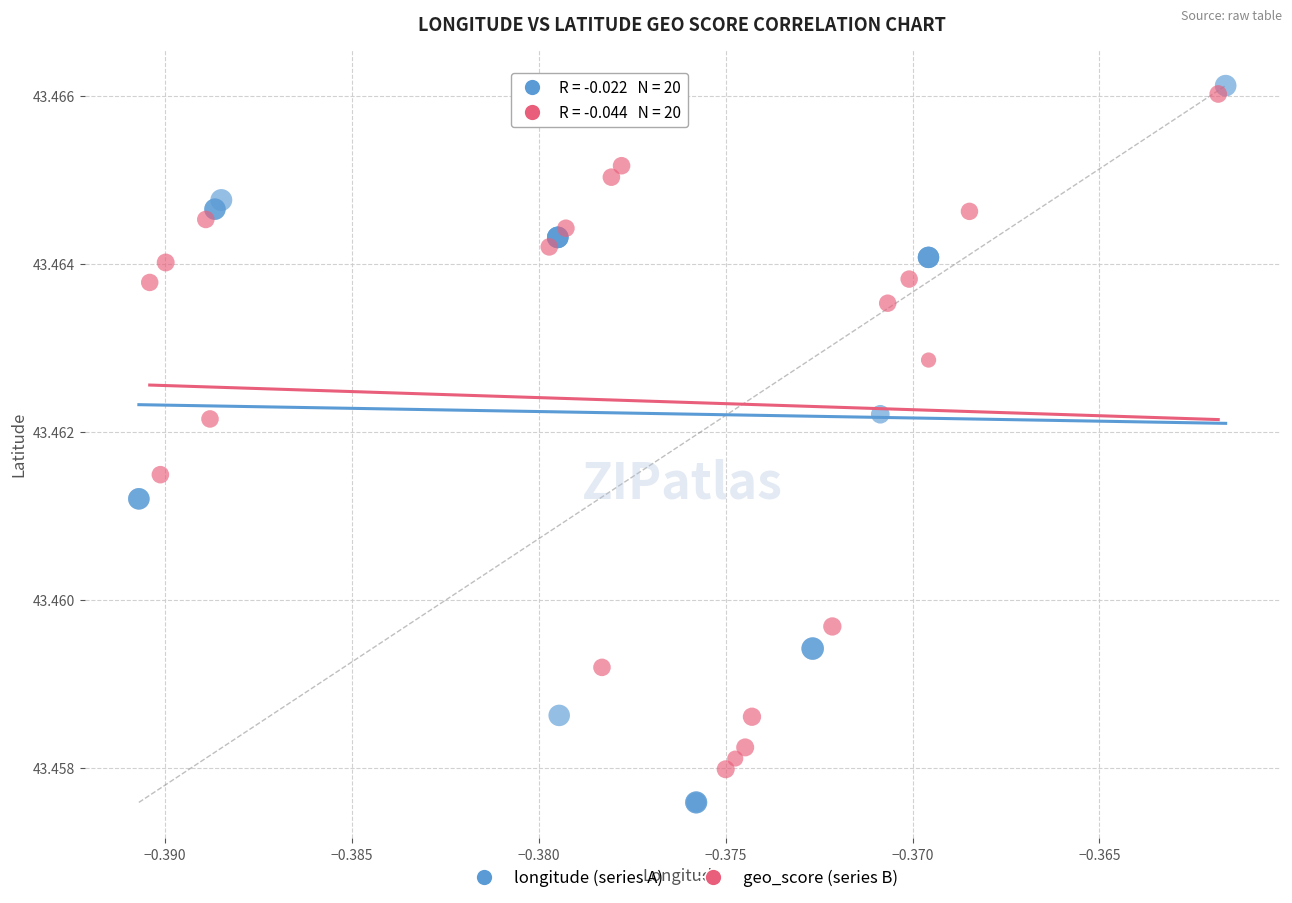

Which series contains the highest Y value?

longitude (series A)